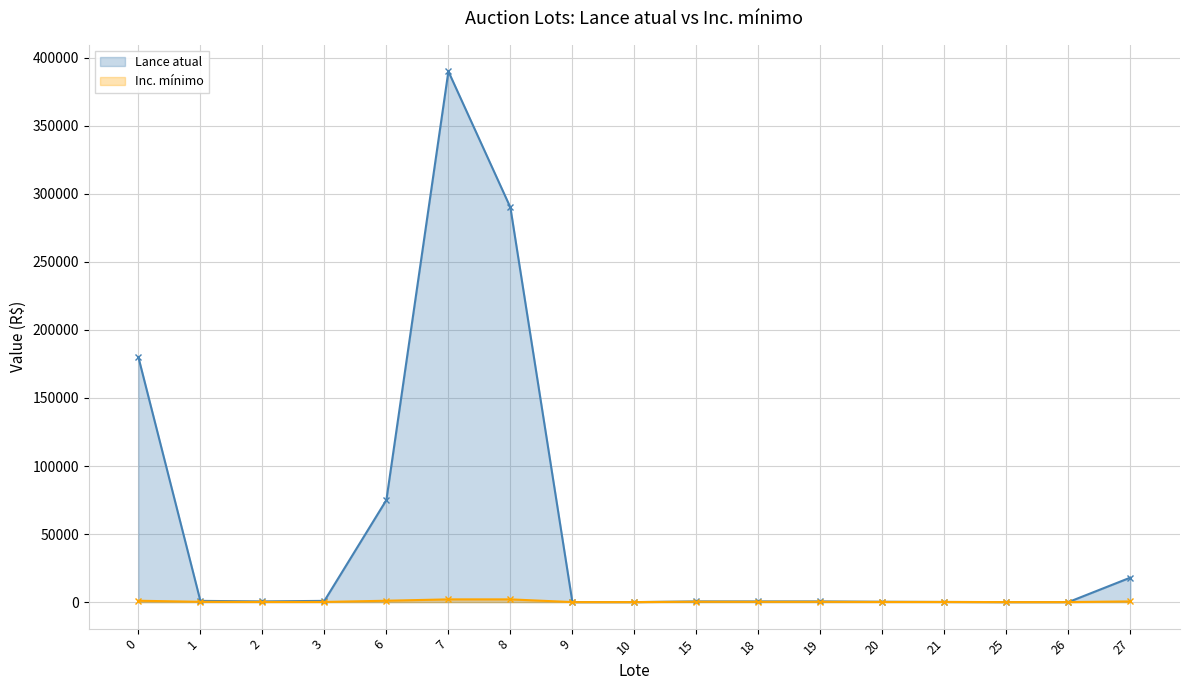

Is it true that Inc. mínimo equals 1000.0 at 0?

True